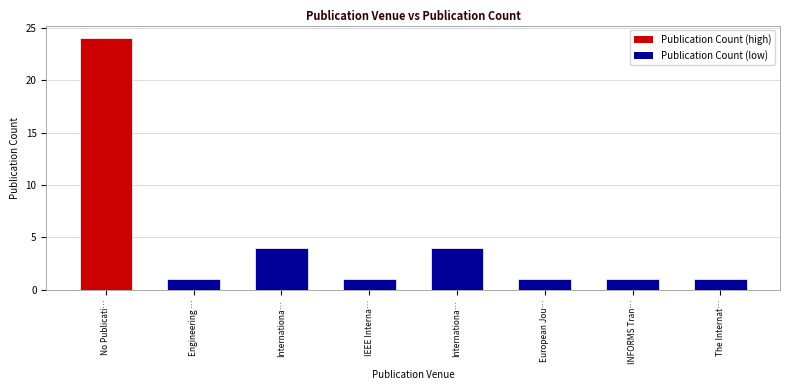

List the labels in order of value, smallest first.

Engineering …, IEEE Interna…, European Jou…, INFORMS Tran…, The Internat…, Internationa…, Internationa…, No Publicati…